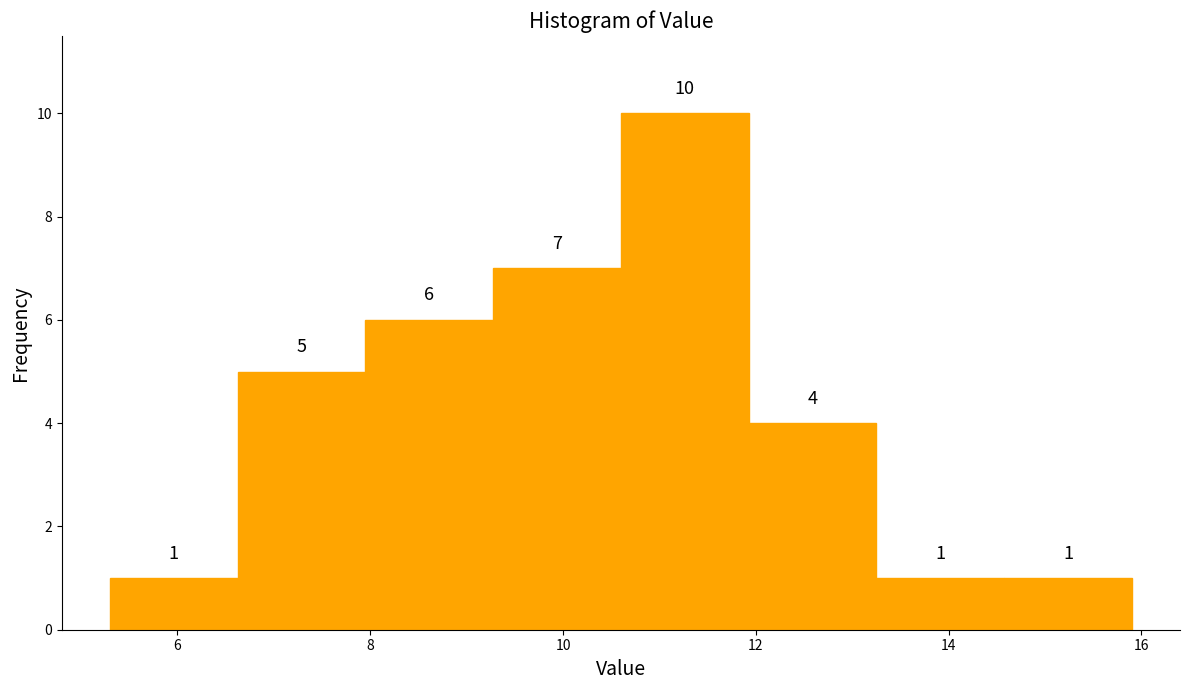

Reading left to right, transcribe this chart: for each bar, give the range it covers on the x-axis and its height. The bar edges are not printed on the chart, so give them approximately, as read against the axis.

5.4 to 6.6: 1
6.6 to 8.0: 5
8.0 to 9.2: 6
9.2 to 10.6: 7
10.6 to 12.0: 10
12.0 to 13.2: 4
13.2 to 14.6: 1
14.6 to 16.0: 1